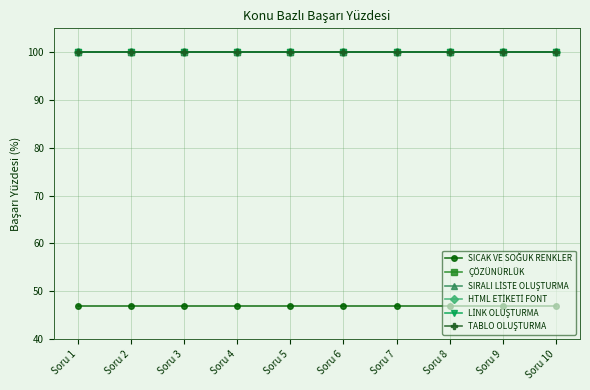

Which series has the largest total across all categories?

ÇÖZÜNÜRLÜK